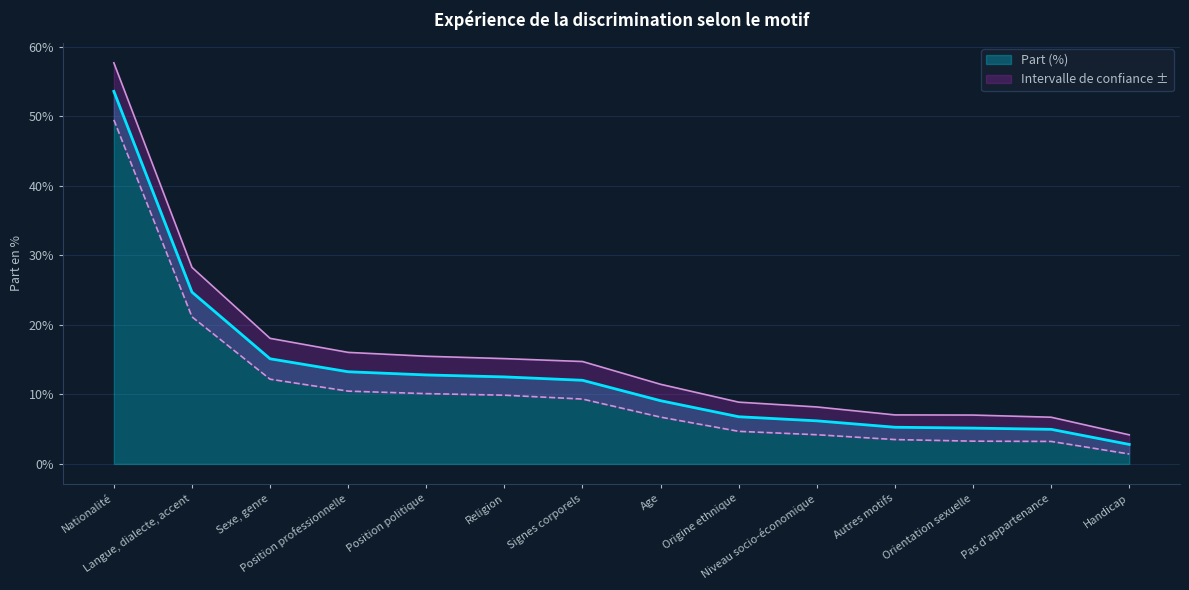

What is the difference between the maximum and minimum values in the Intervalle de confiance ± series?

48.0